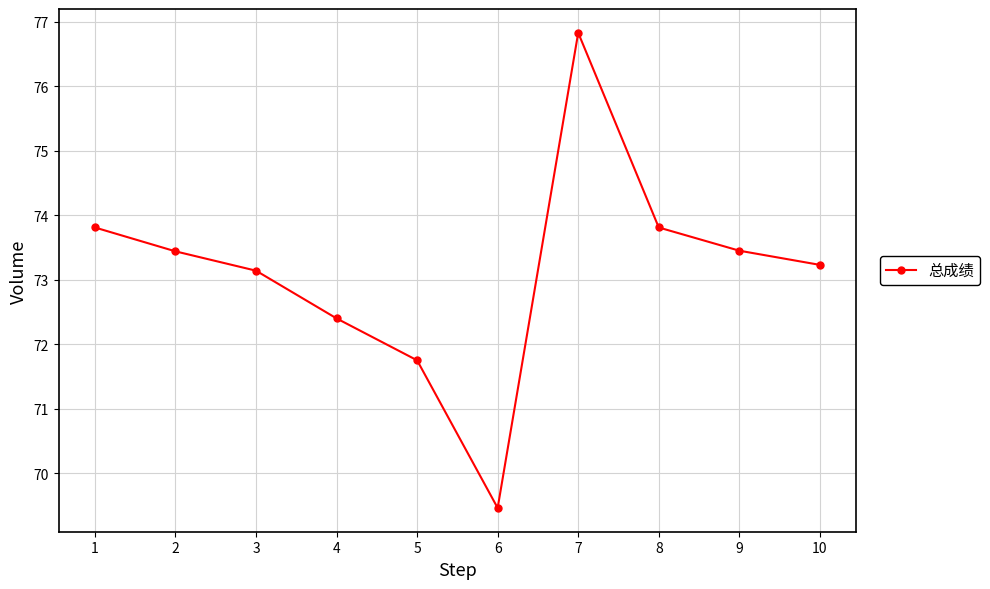

Is it true that the value at 4 is 130.0?

False